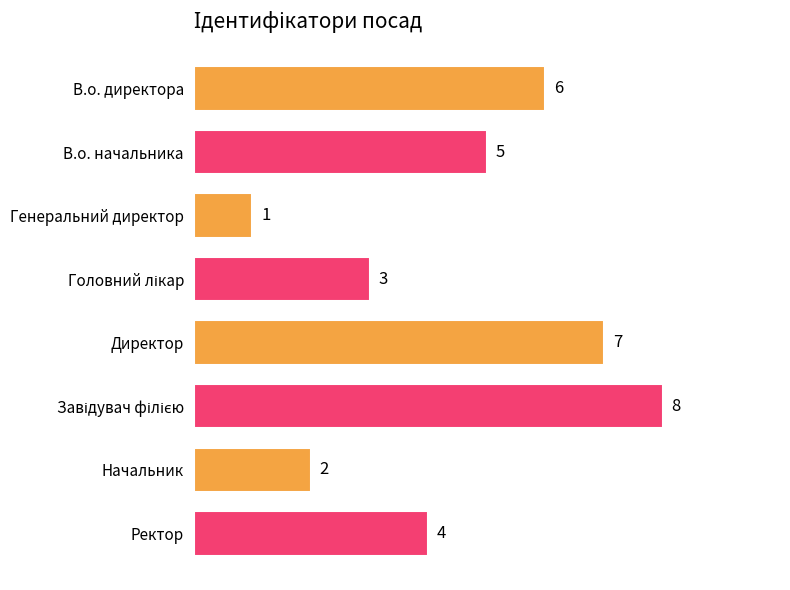

What is the minimum value shown in the chart?

1